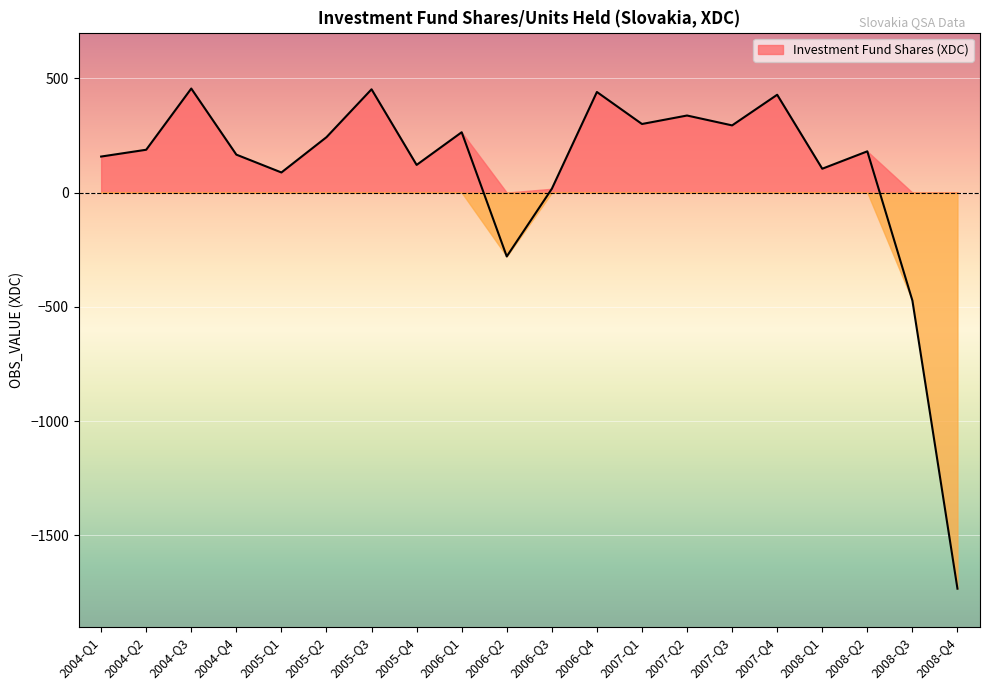

What is the label of the 16th point from the right?

2005-Q1